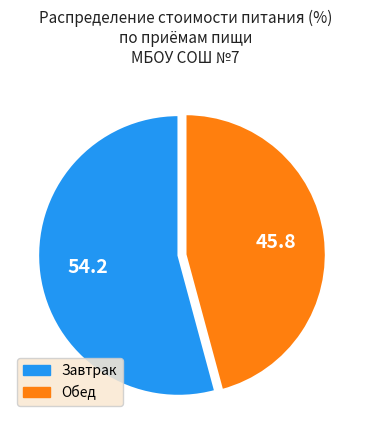

The Обед slice represents 40% of the pie. True or false?

False